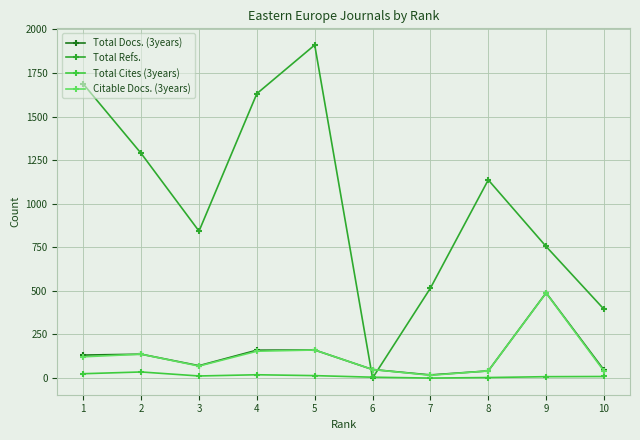

At which category is the sum across all series the highest?

5